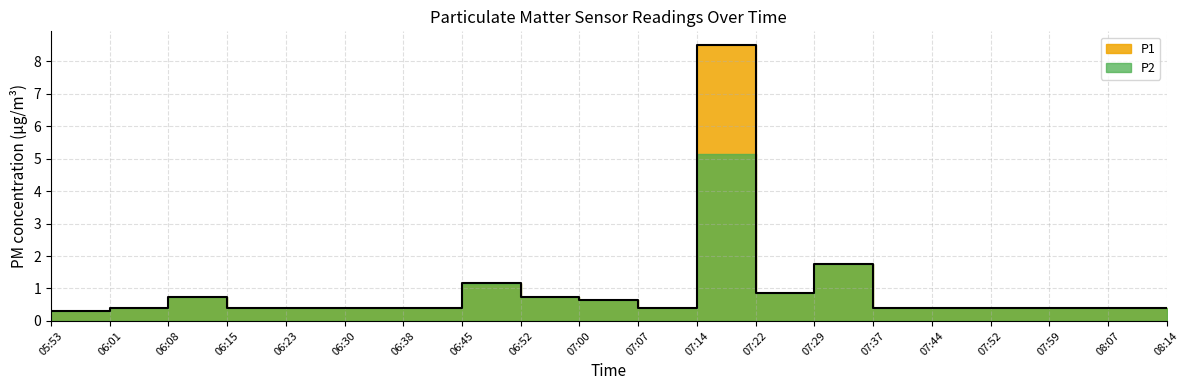

At which label is the value closest to 4?

07:29